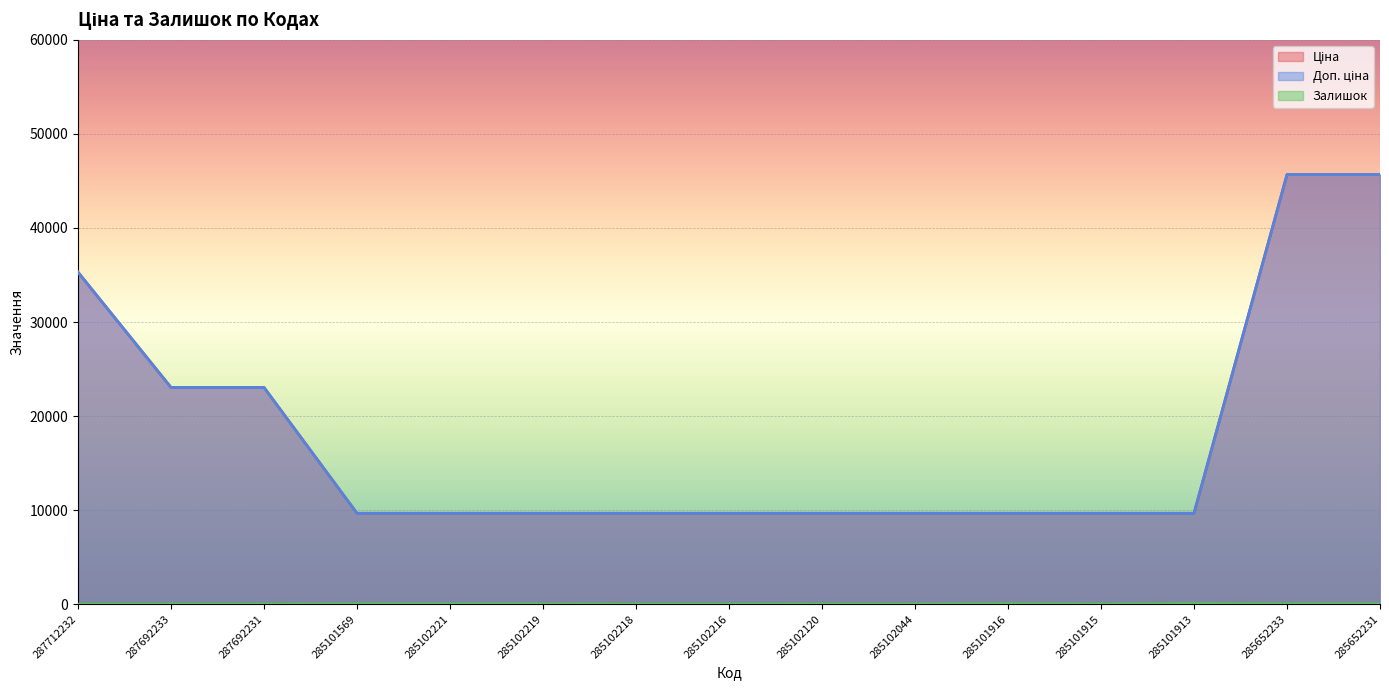

True or false: Ціна and Доп. ціна intersect in this chart.

False